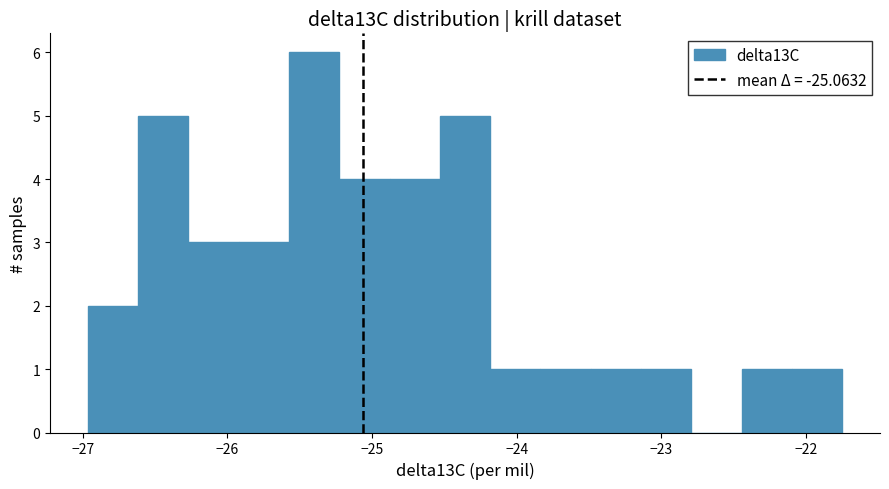

Around what value on the x-axis is the tallest bar? Give the approximate position of its centre, as read against the axis.

-25.4